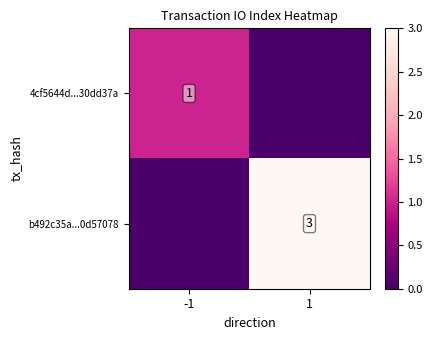

Is the value of 4cf5644d...30dd37a at -1 greater than the value of b492c35a...0d57078 at 1?

No